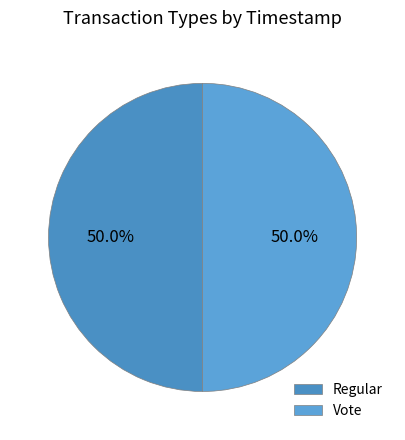

How many segments does this pie chart have?

2